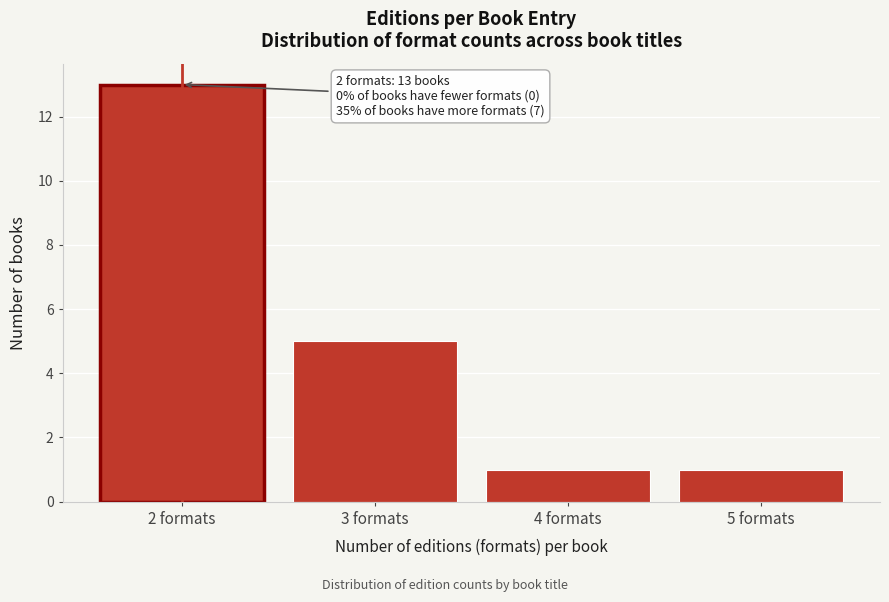

Reading right to left, what are all the values shown in this chart?

1	1	5	13